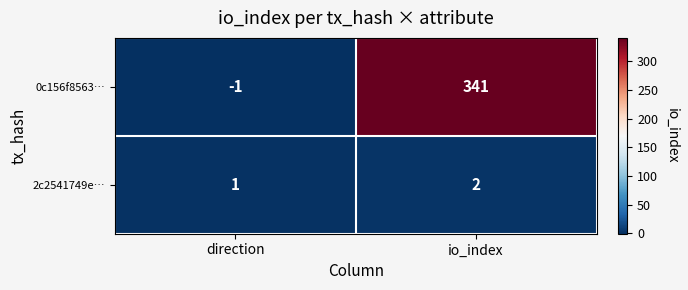

At which category is the sum across all series the highest?

io_index